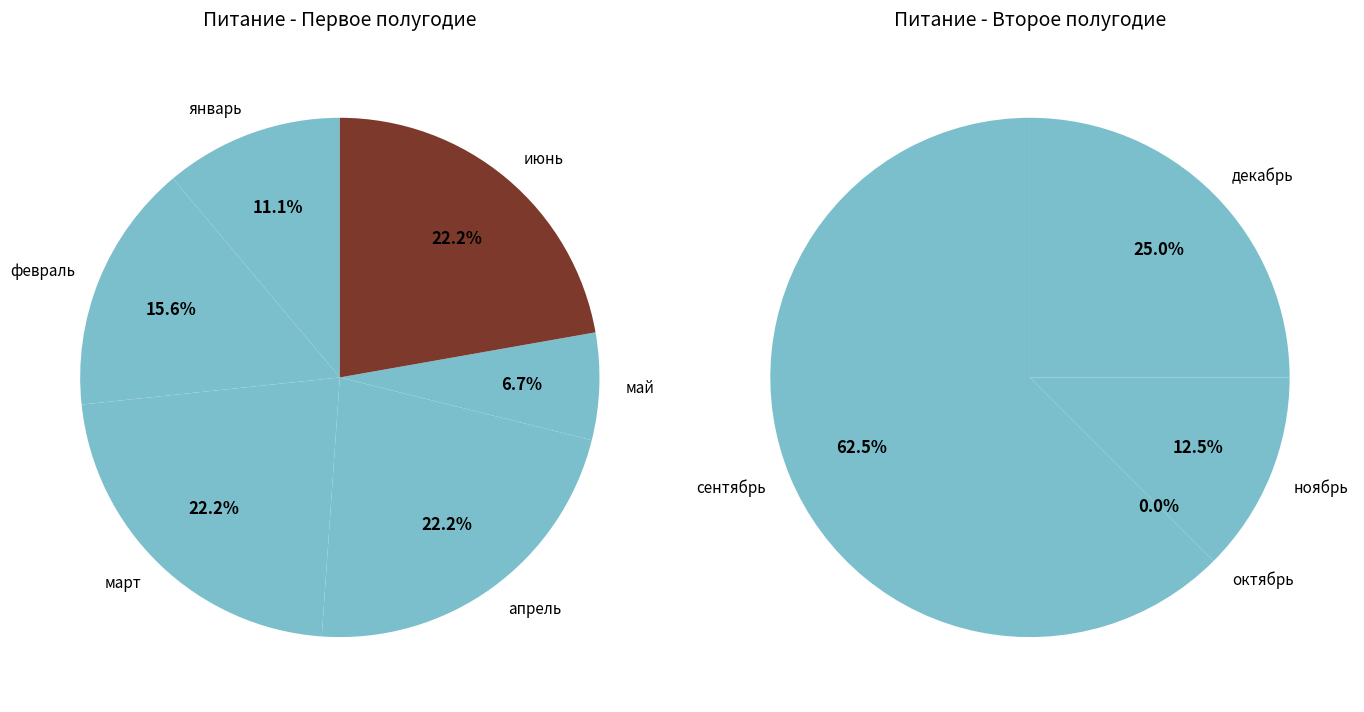

The сентябрь slice represents 3% of the pie. True or false?

False